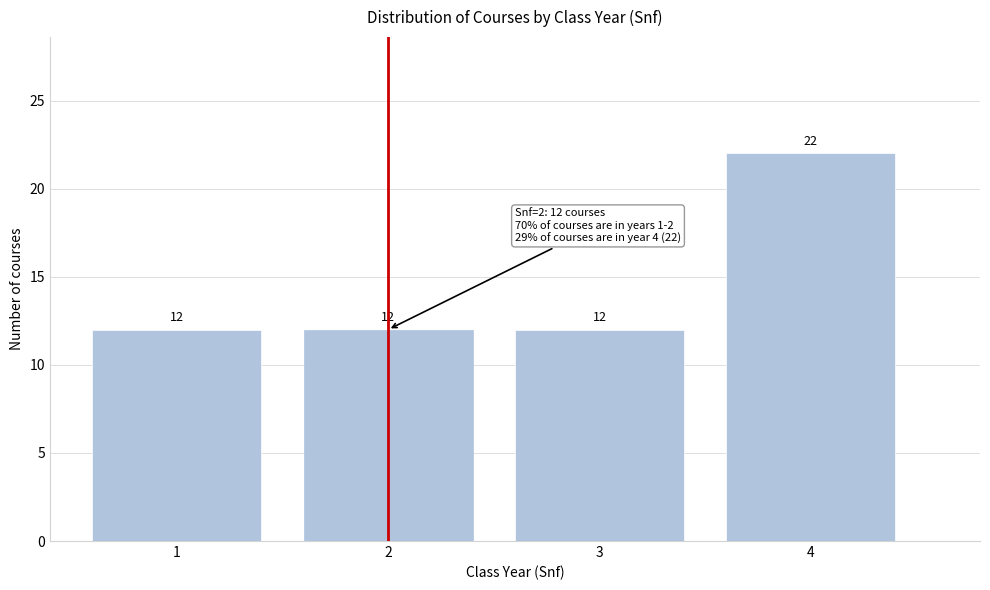

Reading left to right, what are all the values shown in this chart?

12	12	12	22